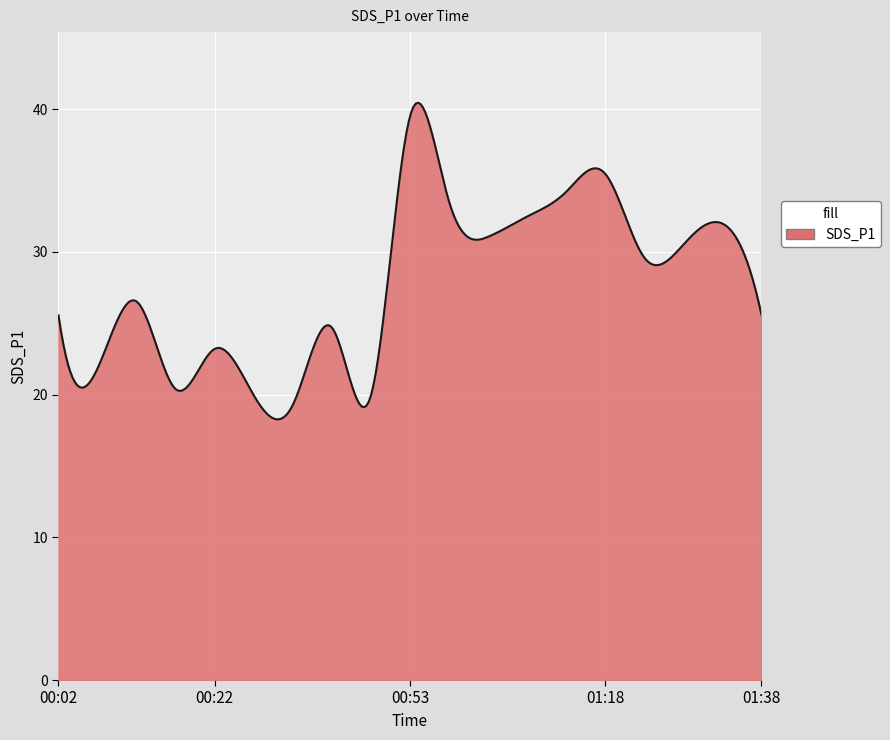

What is the average value?

27.7